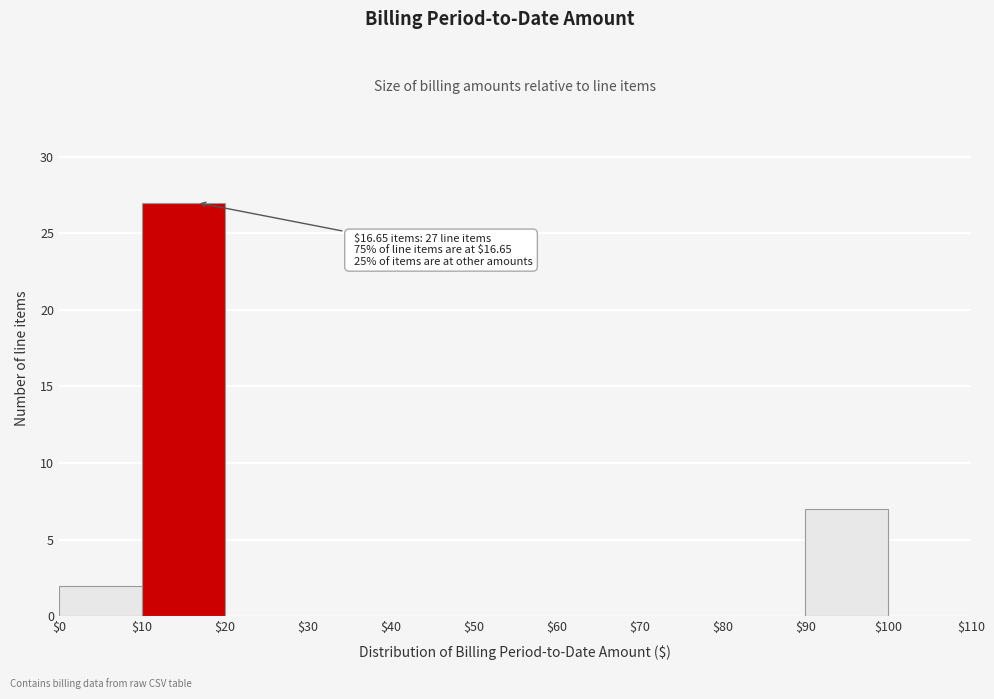

Which range on the x-axis has the tallest bar?

$10 to $20